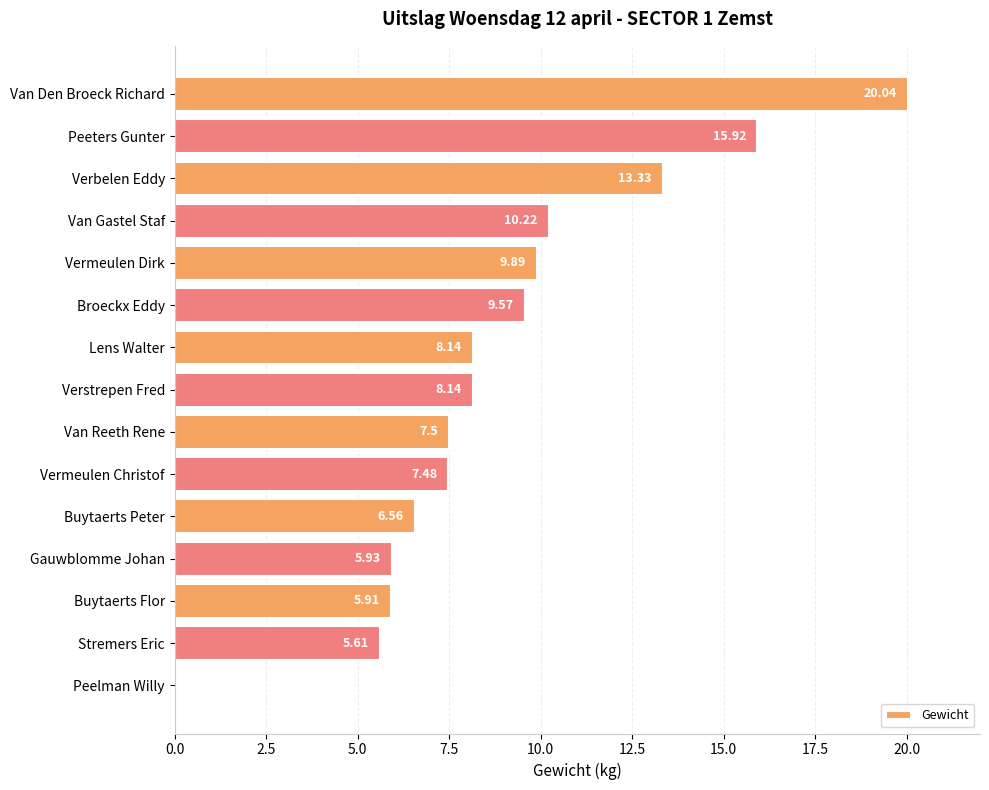

What is the sum of all values?

134.2